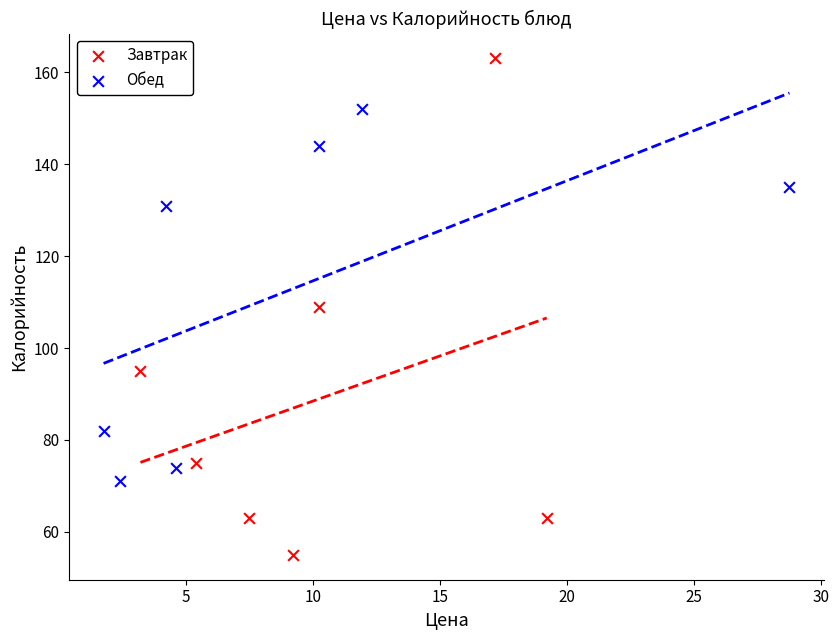

Which series contains the lowest Y value?

Завтрак